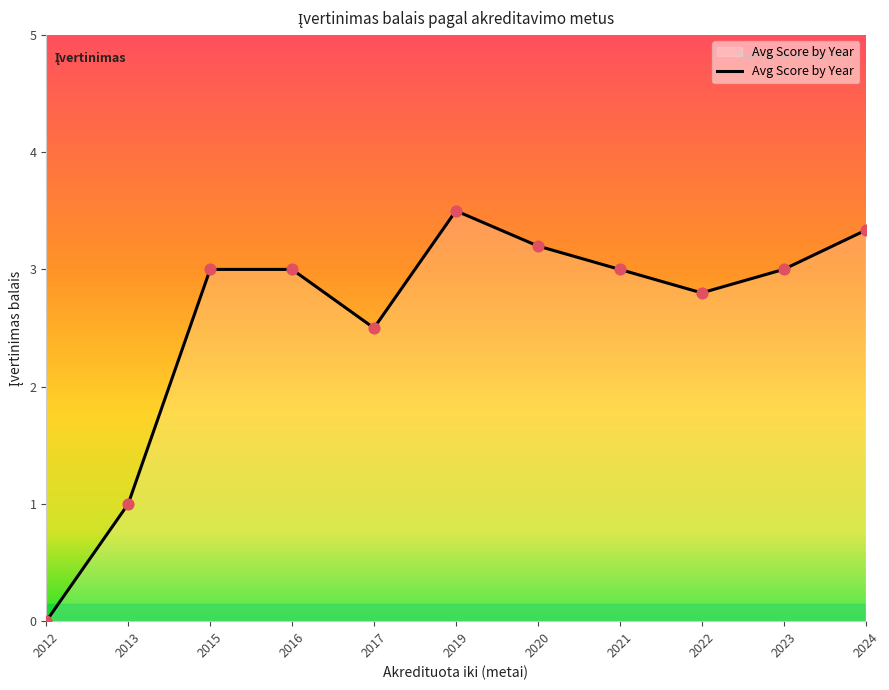

What is the ratio of the value at 2021 to the value at 2024?

0.9